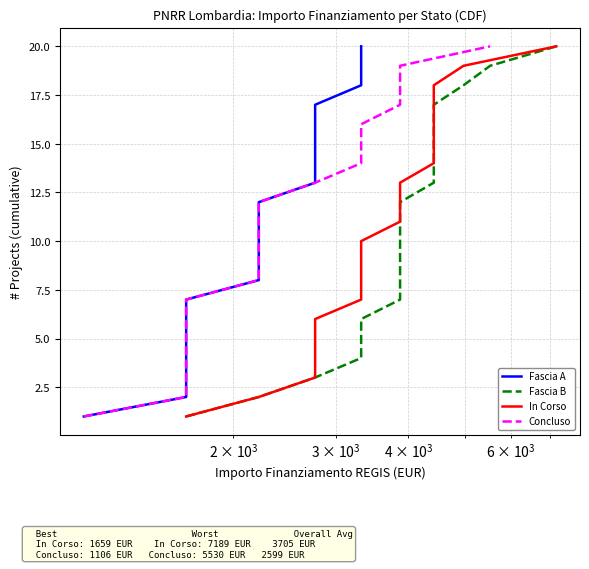

How many lines are shown in the chart?

4